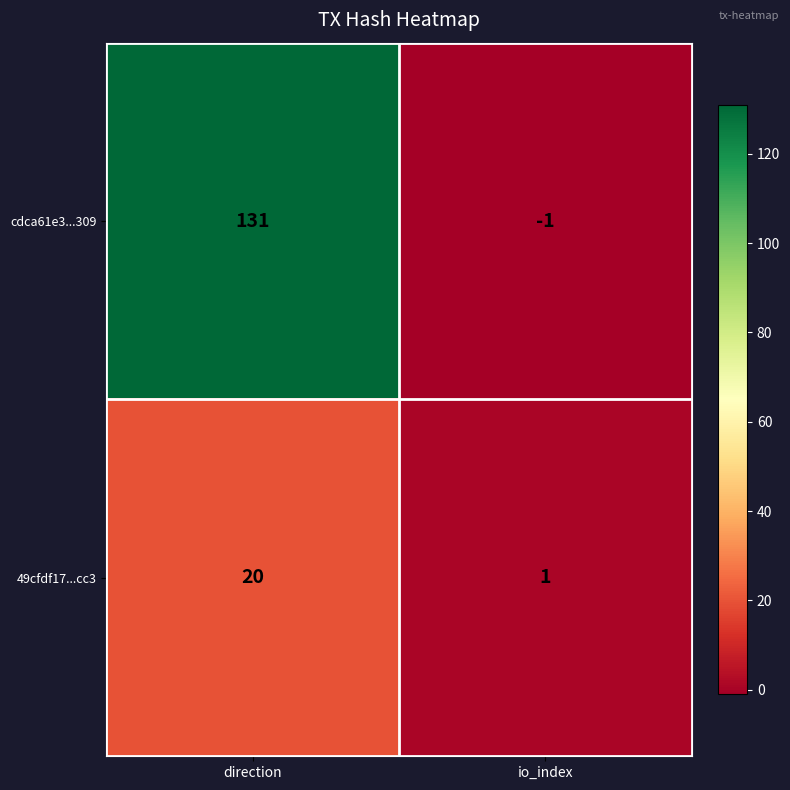

Rank the series at direction from highest to lowest value.

cdca61e3...309, 49cfdf17...cc3